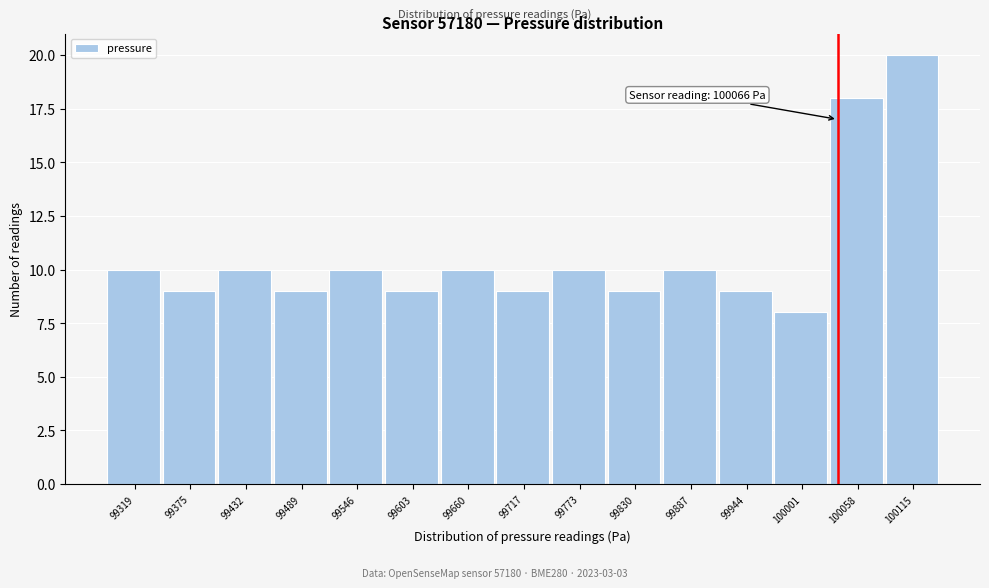

Reading left to right, transcribe all the data shown in this chart.

10	9	10	9	10	9	10	9	10	9	10	9	8	18	20